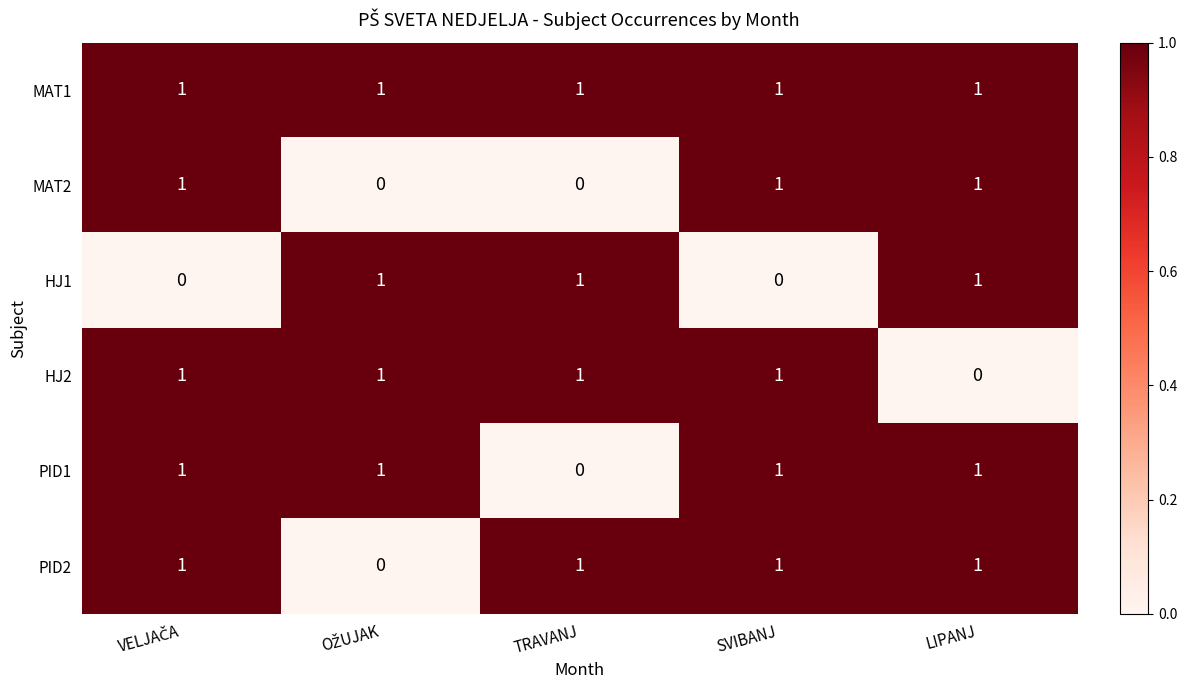

Reading right to left, list all the values displayed in this chart.

MAT1: 1	1	1	1	1
MAT2: 1	1	0	0	1
HJ1: 1	0	1	1	0
HJ2: 0	1	1	1	1
PID1: 1	1	0	1	1
PID2: 1	1	1	0	1